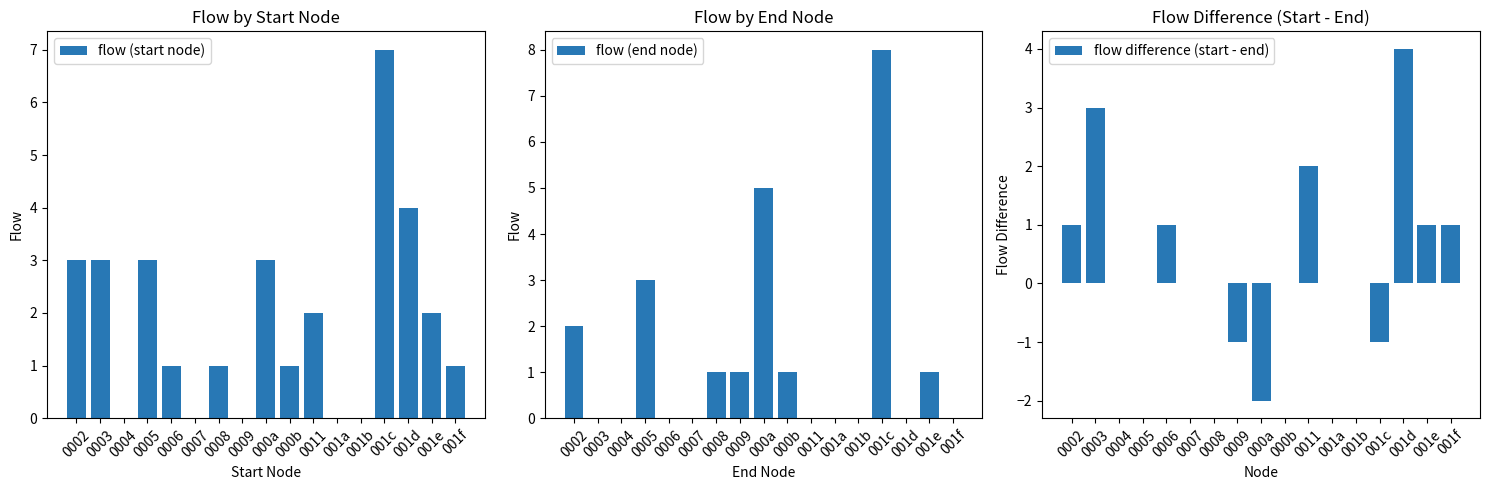

What is the label of the 14th bar from the right?

0005